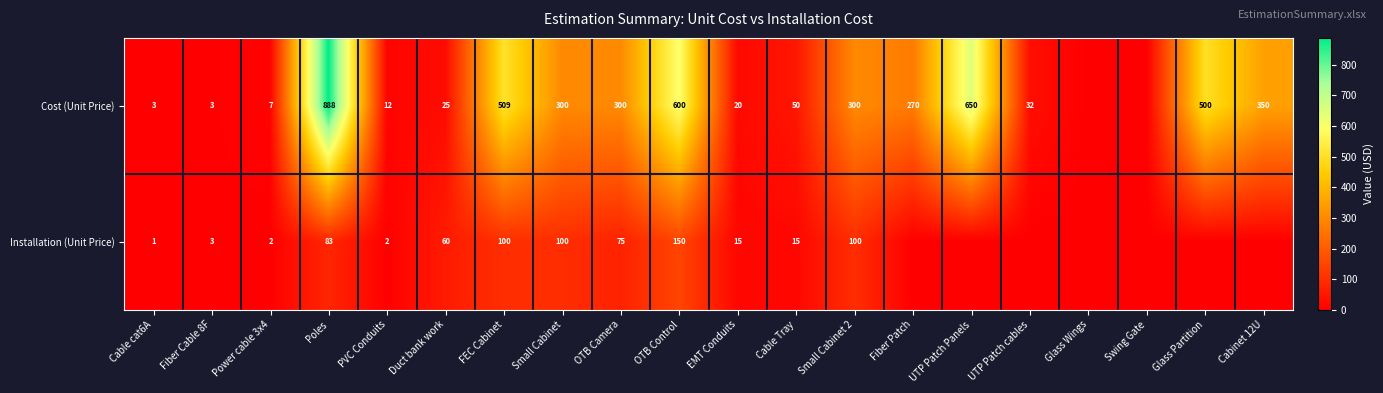

What is the difference between the highest and lowest values at Small Cabinet?

200